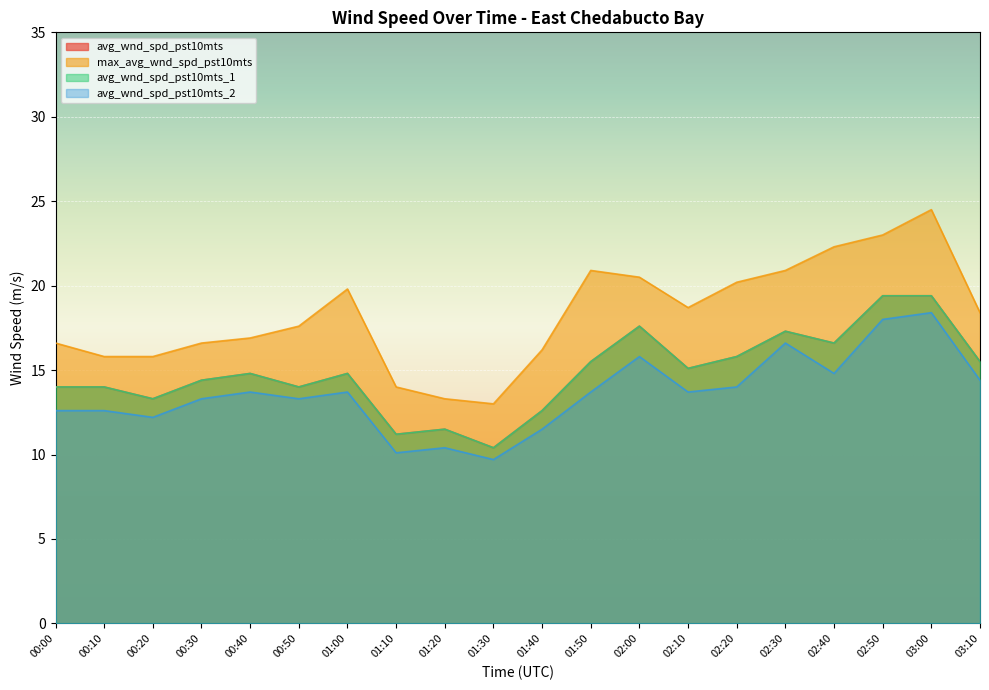

What are all the series names shown in the legend?

avg_wnd_spd_pst10mts, max_avg_wnd_spd_pst10mts, avg_wnd_spd_pst10mts_1, avg_wnd_spd_pst10mts_2